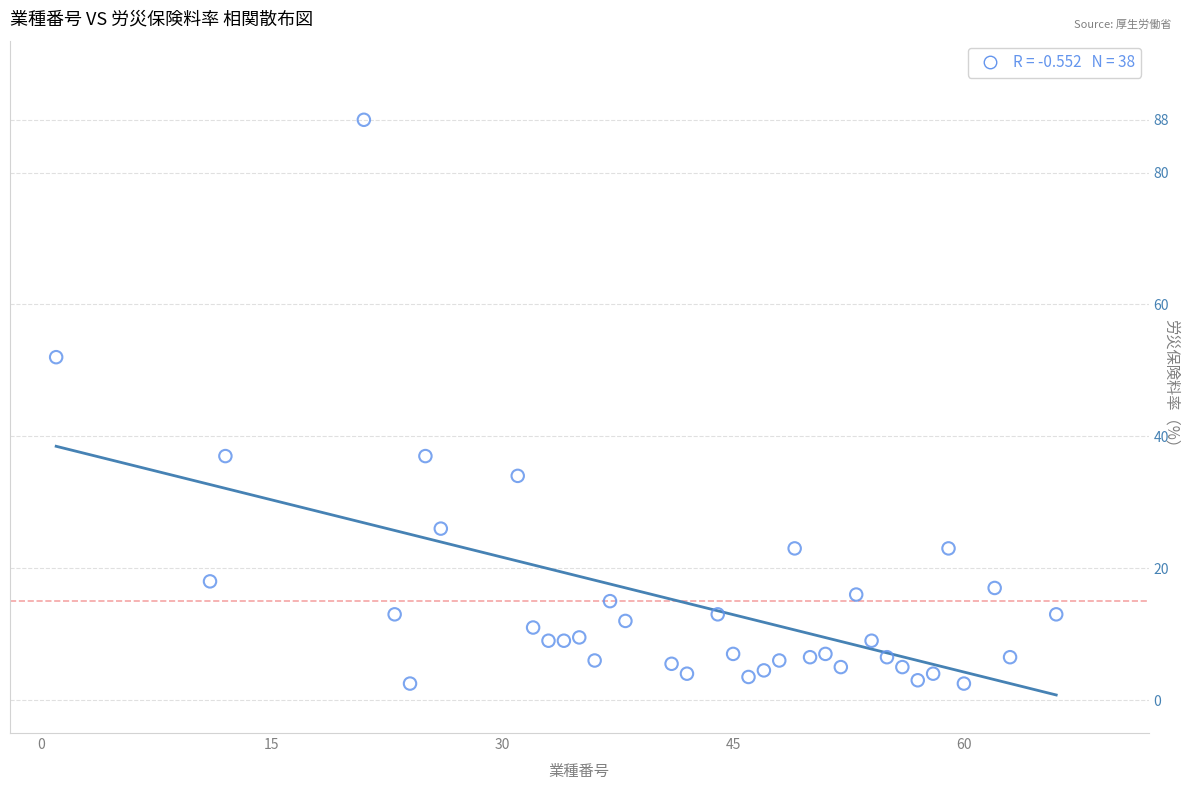

What is the range of Y values (max minus min)?

85.5